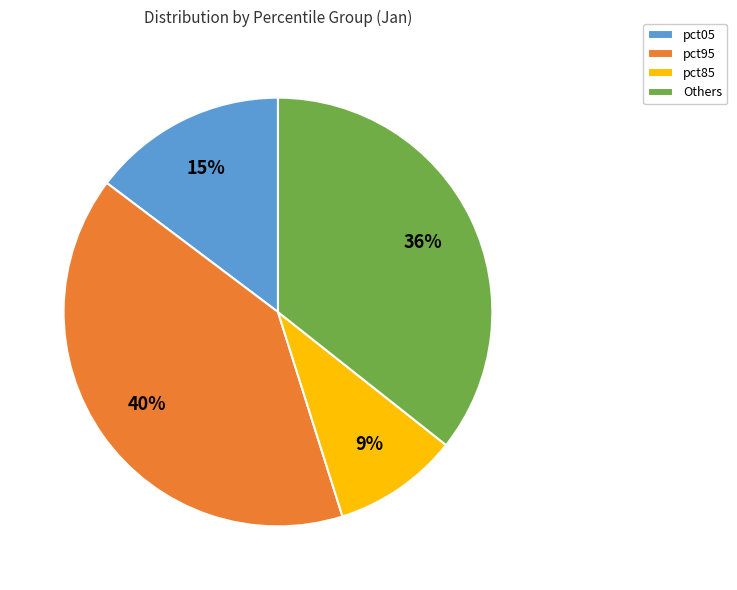

Which category has the biggest portion of the pie?

pct95